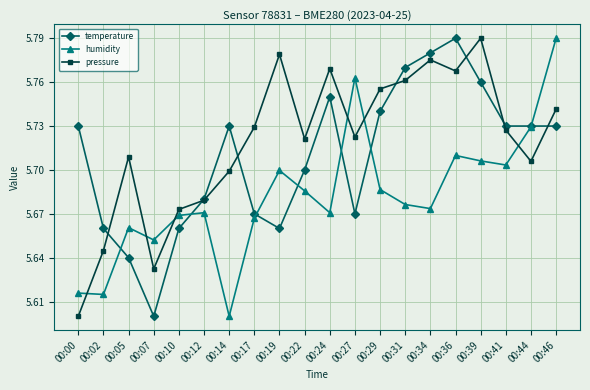

At which label does pressure reach its peak?

00:39